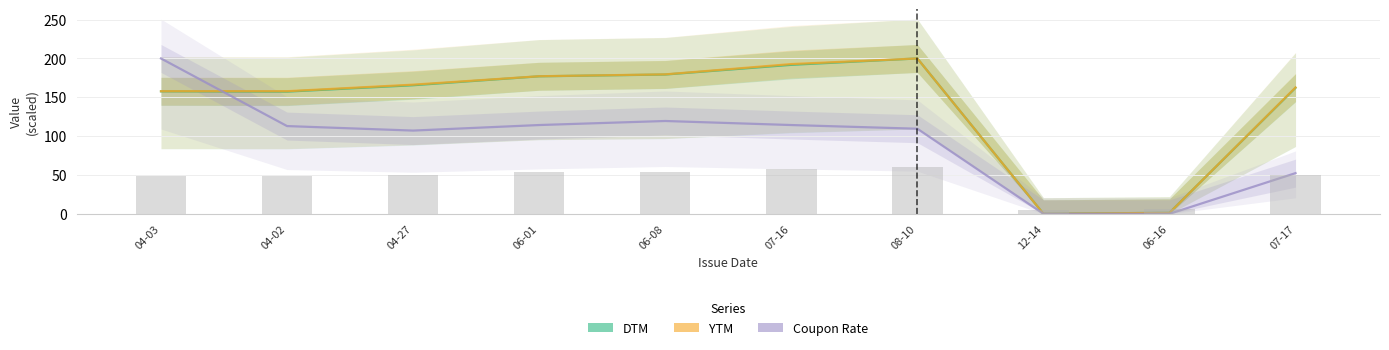

List the series in order of their peak value, highest first.

DTM, YTM, Coupon Rate